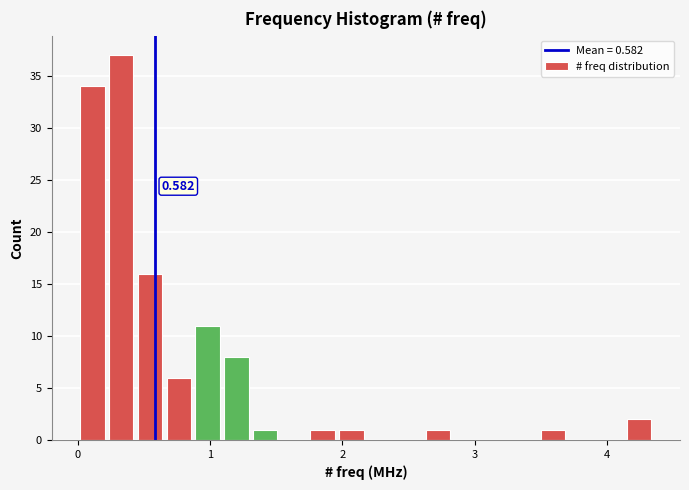

Read against the x-axis, roughly where is the centre of the tallest bar?

0.3